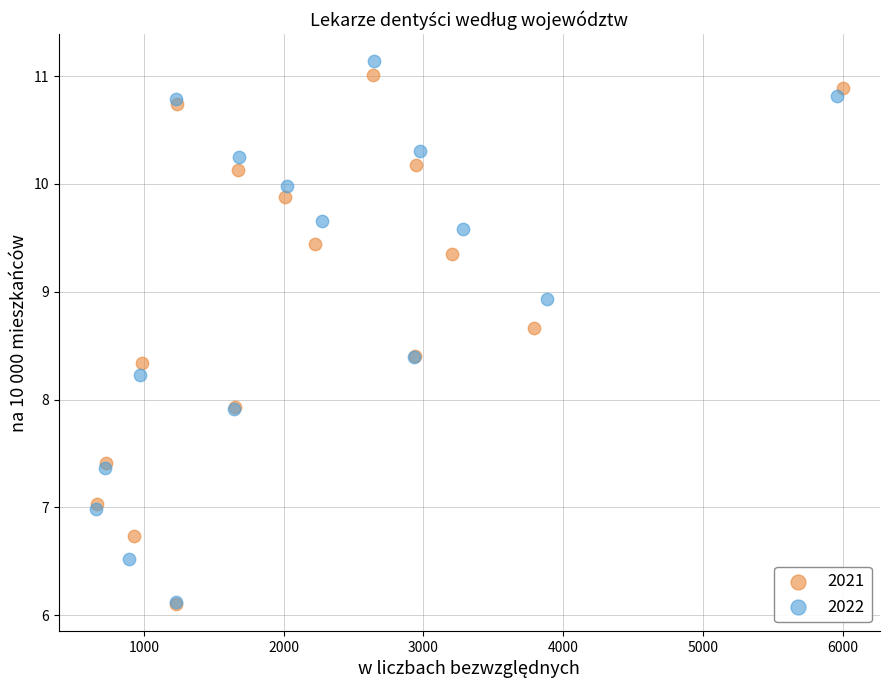

What are all the series names shown in the legend?

2021, 2022